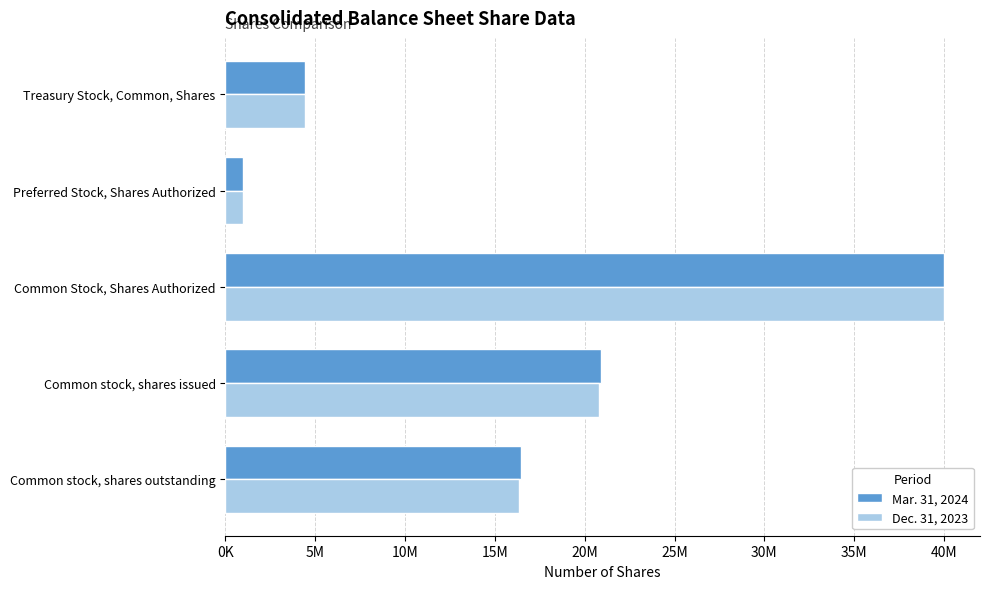

What are all the series names shown in the legend?

Mar. 31, 2024, Dec. 31, 2023